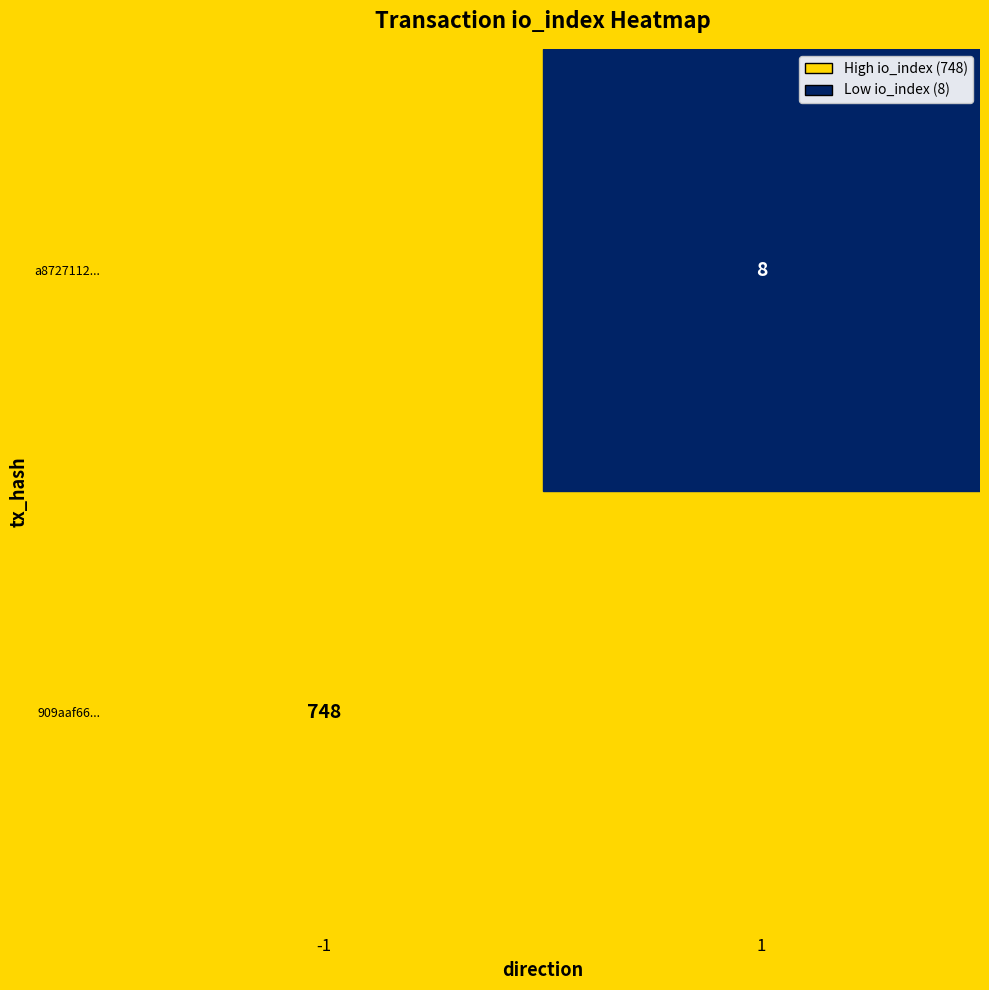

Rank the series by their average value, from lowest to highest.

a8727112..., 909aaf66...